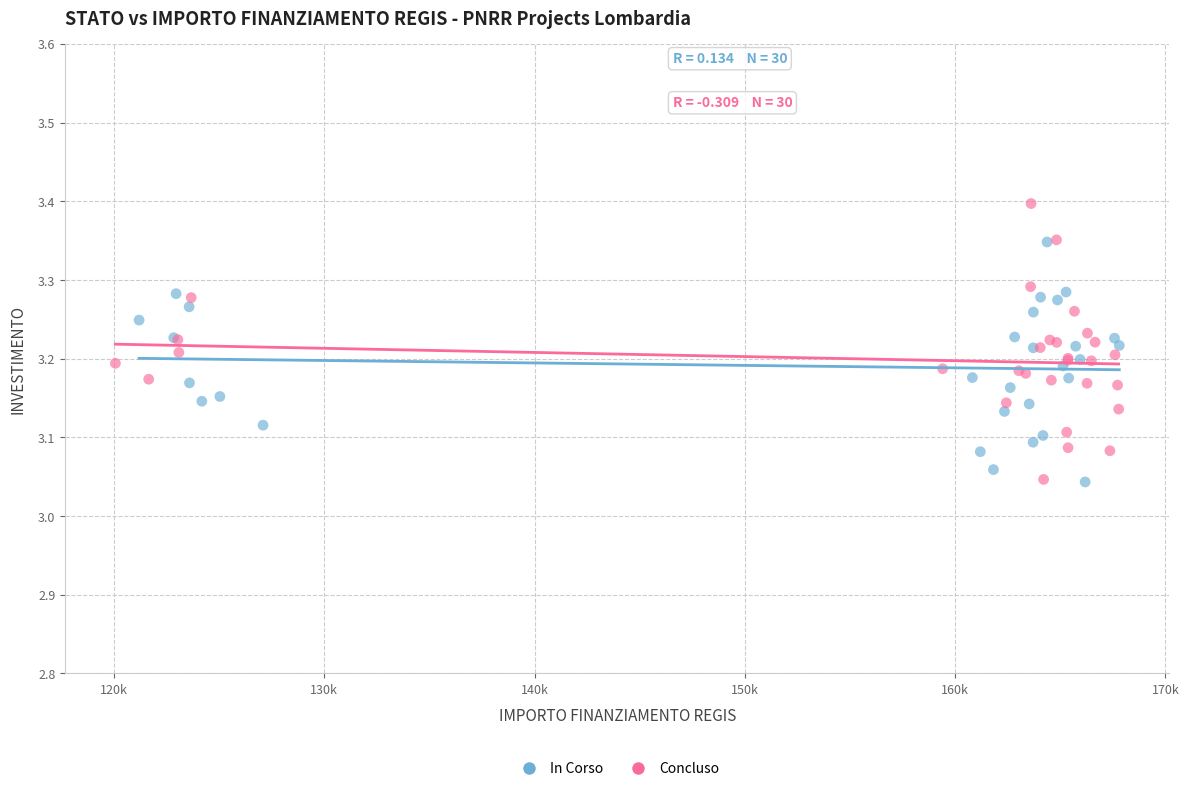

Which series contains the highest Y value?

Concluso